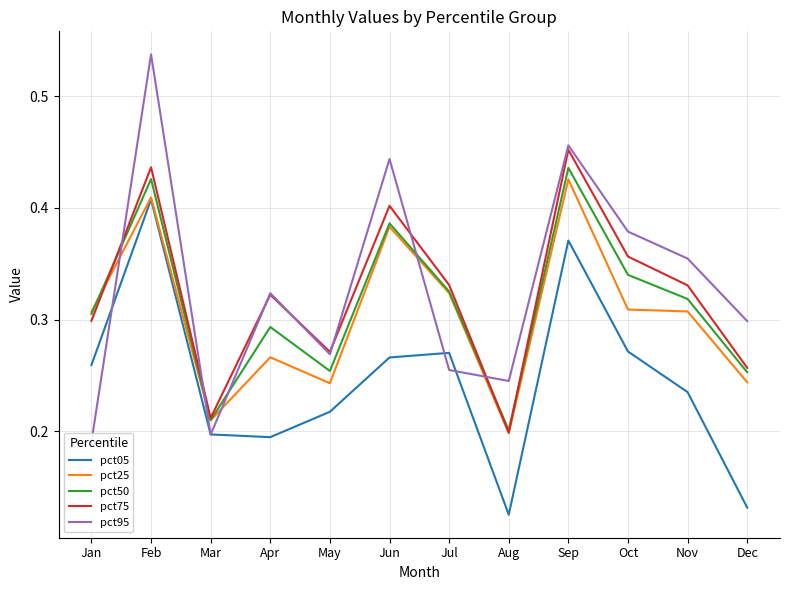

The pct95 series shows 0.4 at Apr. True or false?

False